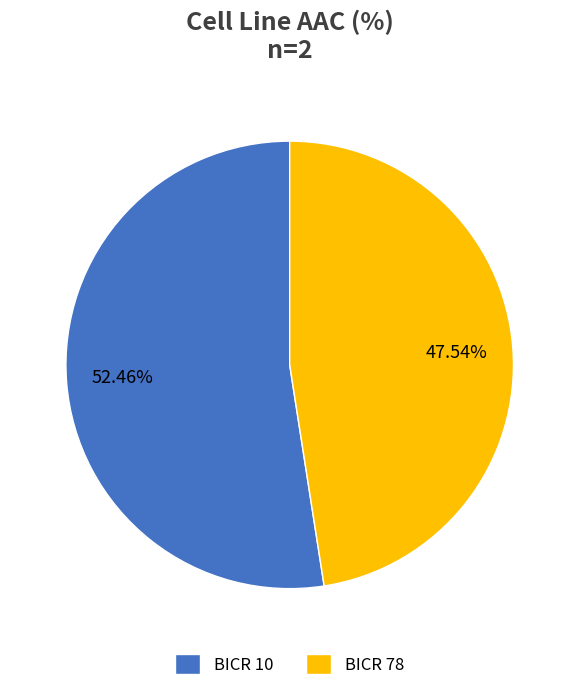

Rank the categories by value from highest to lowest.

BICR 10, BICR 78